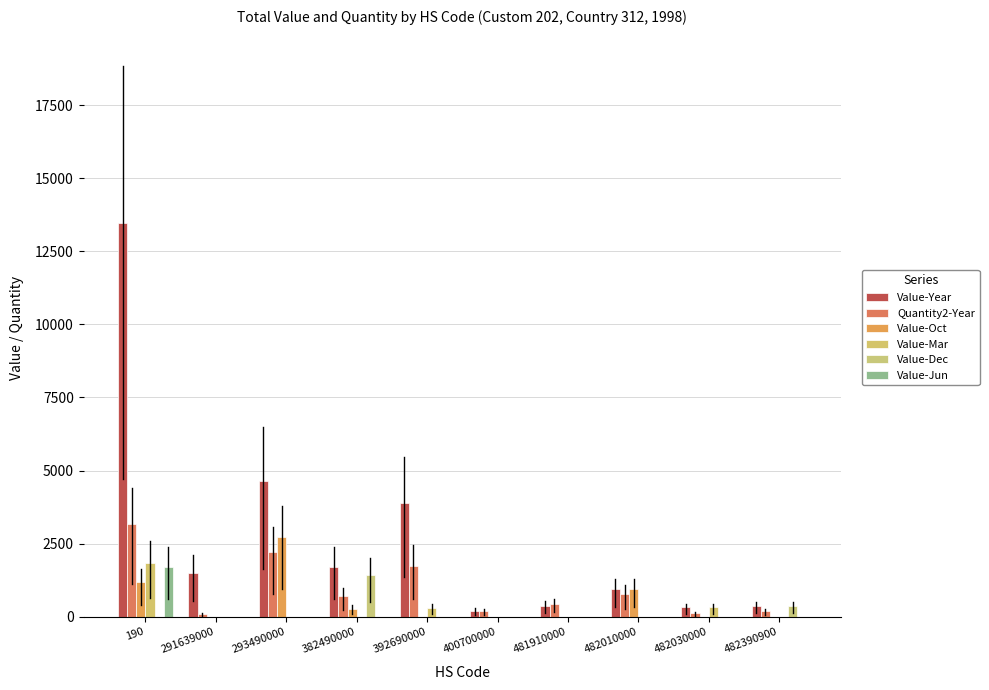

At which category is the sum across all series the highest?

190